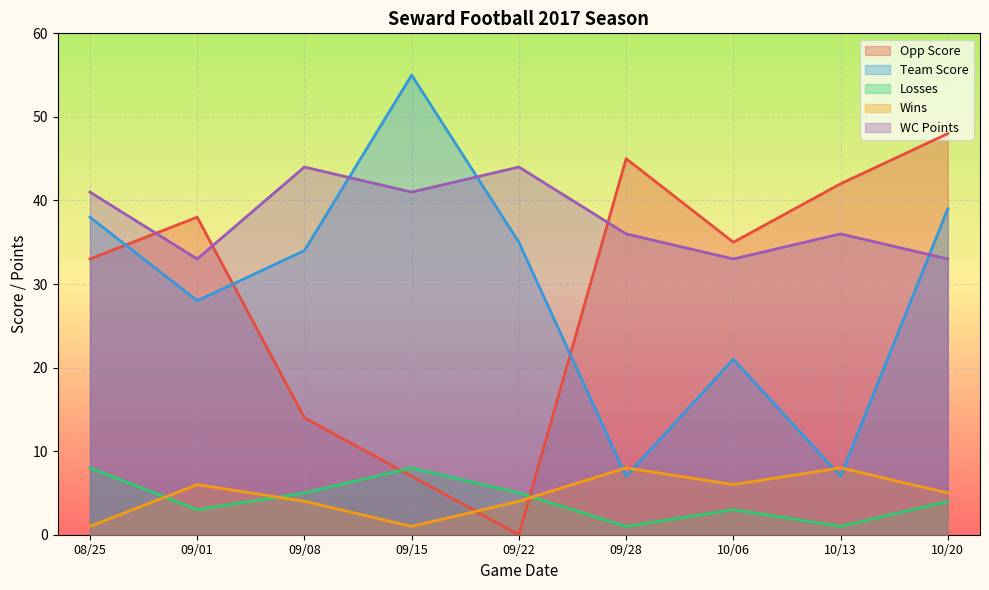

What is the minimum value for Losses?

1